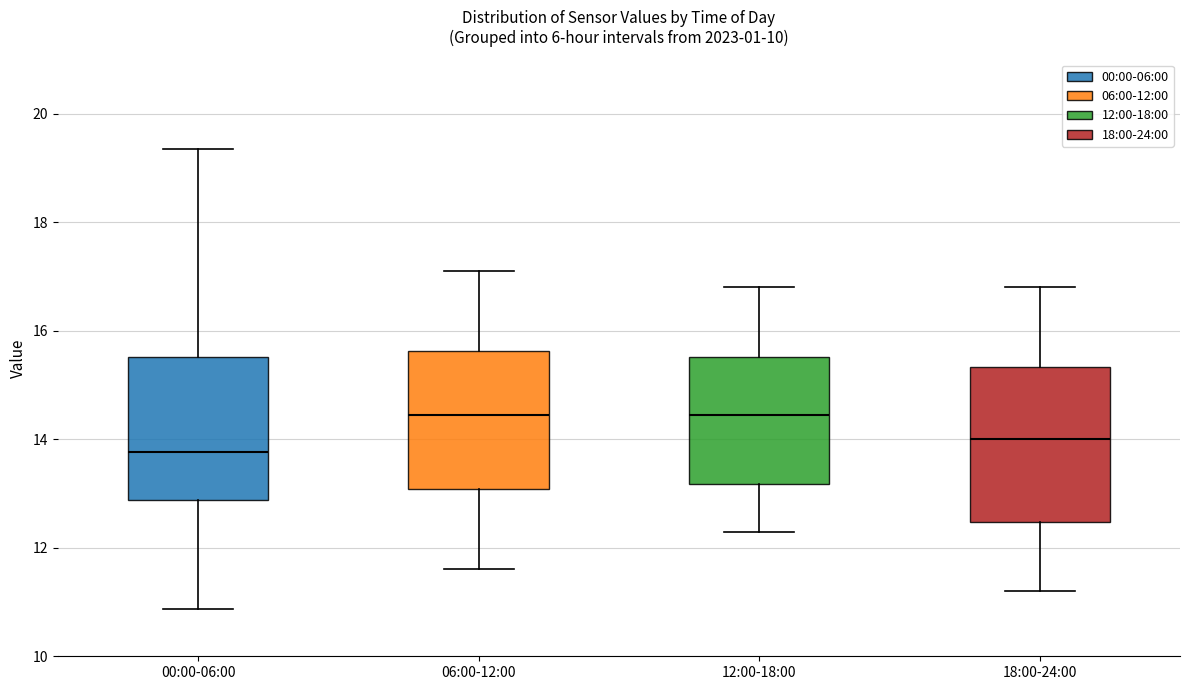

Reading left to right, read every box against the y-axis: the position of its median line, the range the box covers, and the ends of its whiskers. The values are not printed on the chart, so give them approximately, as read against the axis.

00:00-06:00: median 13.8, box 12.8 to 15.6, whiskers 10.8 to 19.4
06:00-12:00: median 14.4, box 13.0 to 15.6, whiskers 11.6 to 17.2
12:00-18:00: median 14.4, box 13.2 to 15.6, whiskers 12.4 to 16.8
18:00-24:00: median 14.0, box 12.4 to 15.4, whiskers 11.2 to 16.8